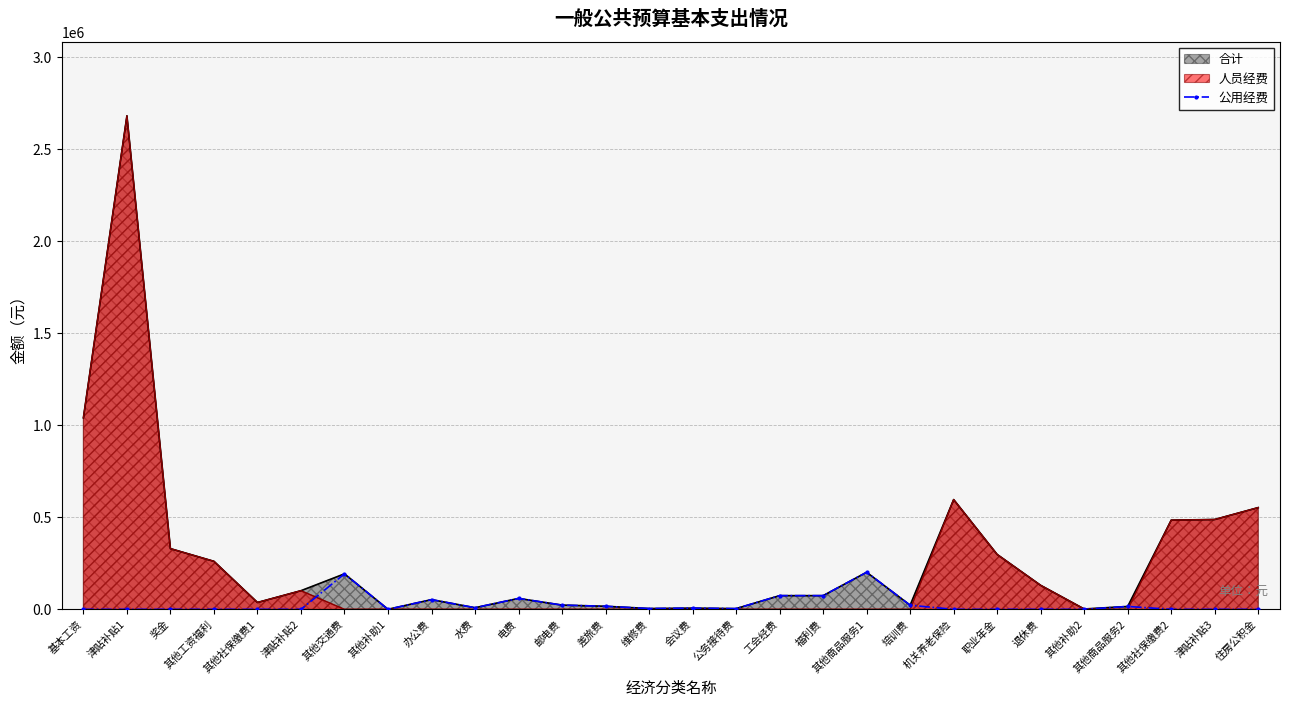

Is it true that the value at 办公费 is 52800.0?

True